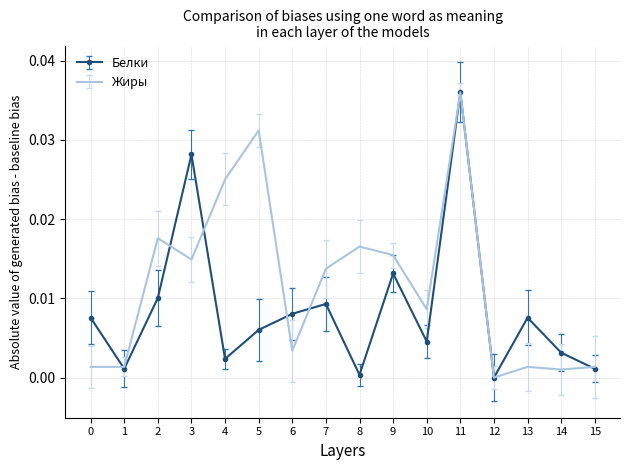

List the series in order of their overall mean, lowest first.

Белки, Жиры